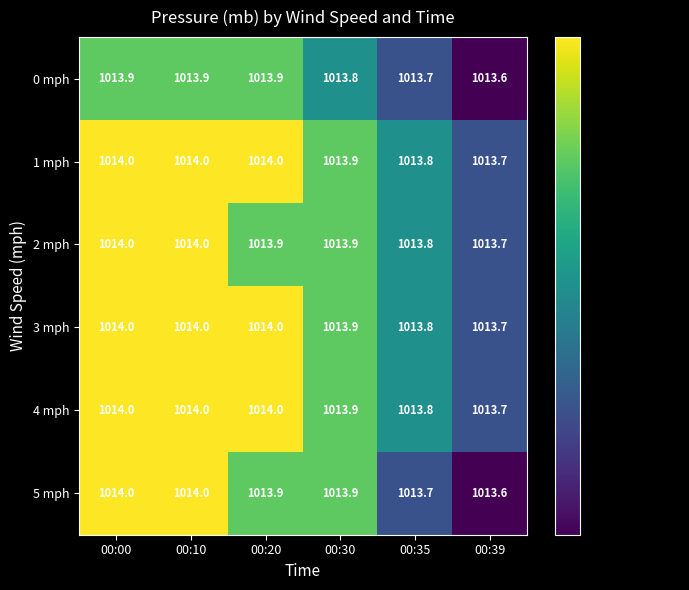

What is the maximum value shown in the chart?

1014.0